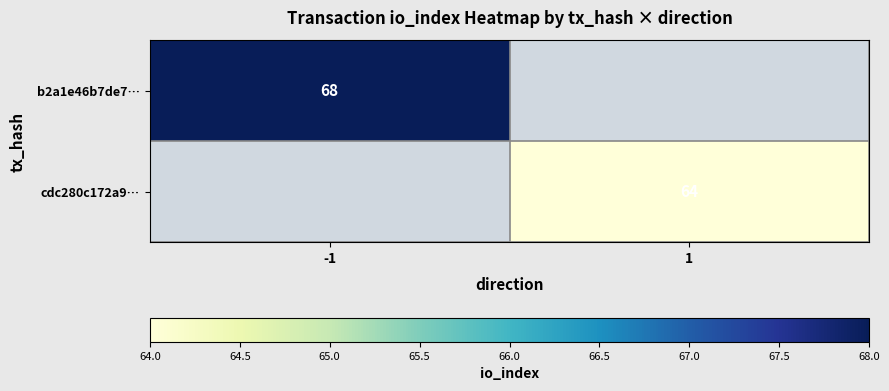

Is it true that cdc280c172a9… equals 109 at 1?

False